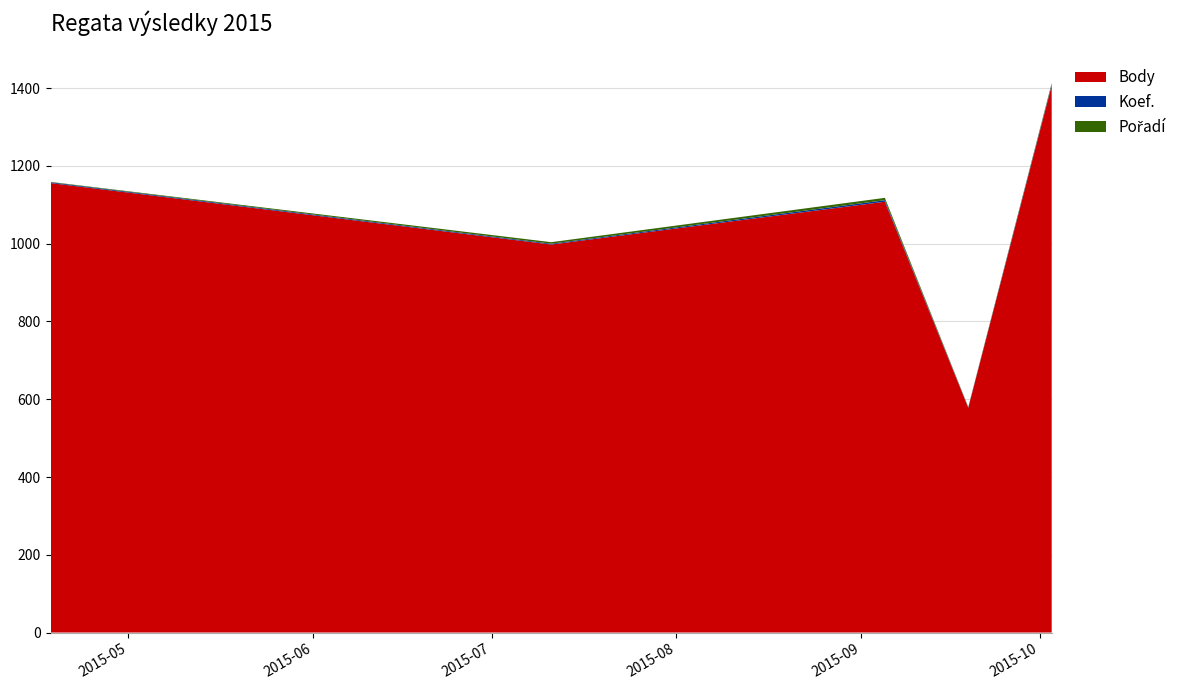

Reading left to right, transcribe all the data shown in this chart.

Body: 1156	998	1108	578	1407
Koef.: 2	2	4	1	3
Pořadí: 1	4	6	1	3